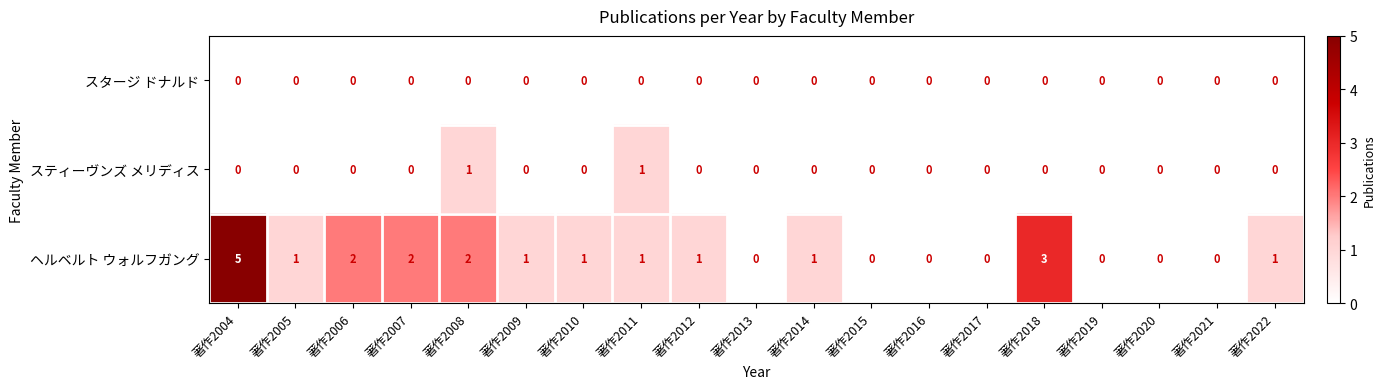

Is it true that スティーヴンズ メリディス equals -1 at 著作2015?

False